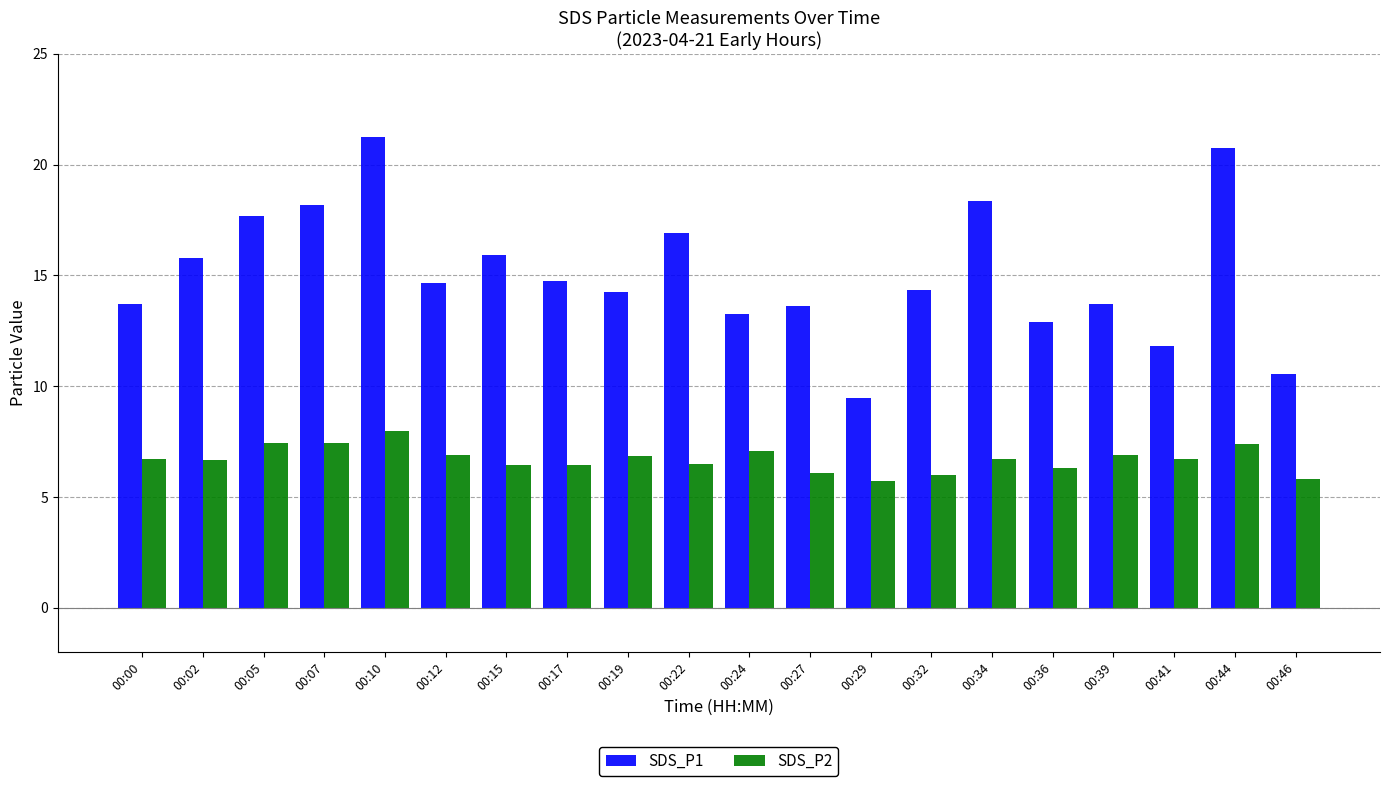

At which label does SDS_P1 reach its minimum?

00:29